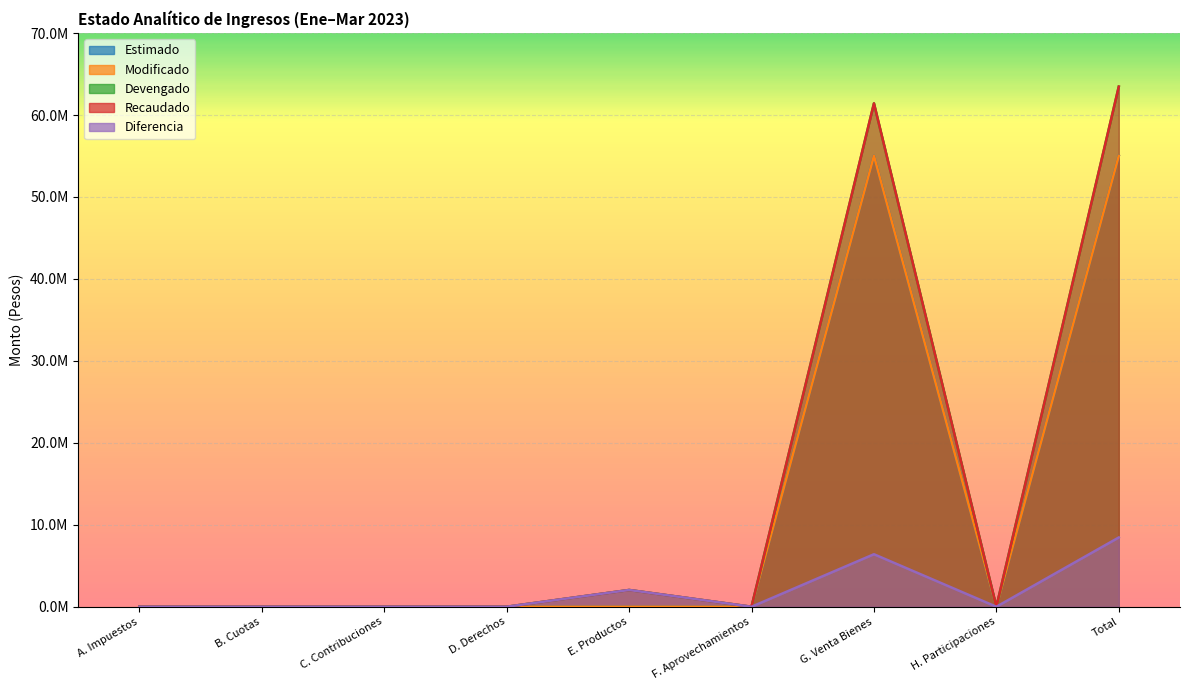

At which category does Devengado reach its first local valley?

F. Aprovechamientos